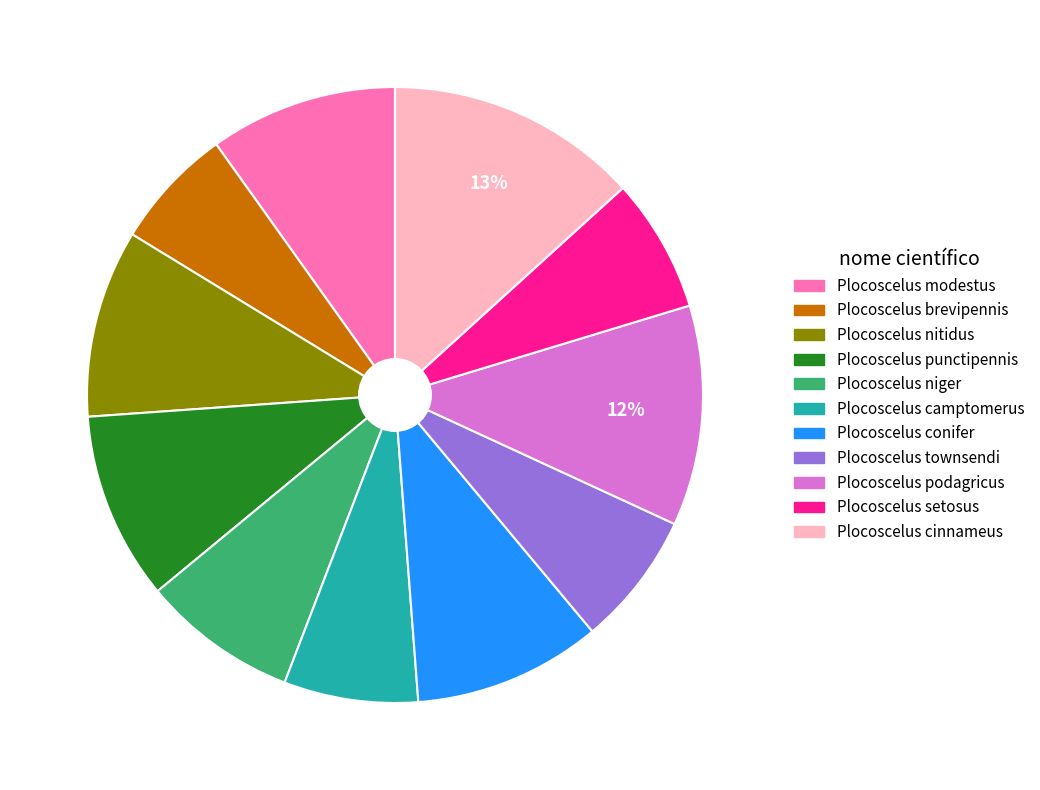

Does any single category account for the majority?

No